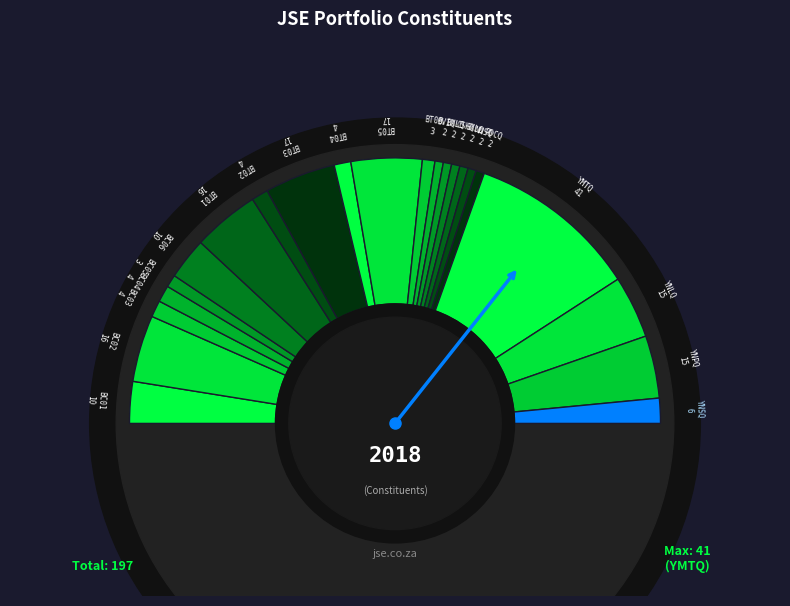

Is it true that BXLQ is 1% of the pie?

True